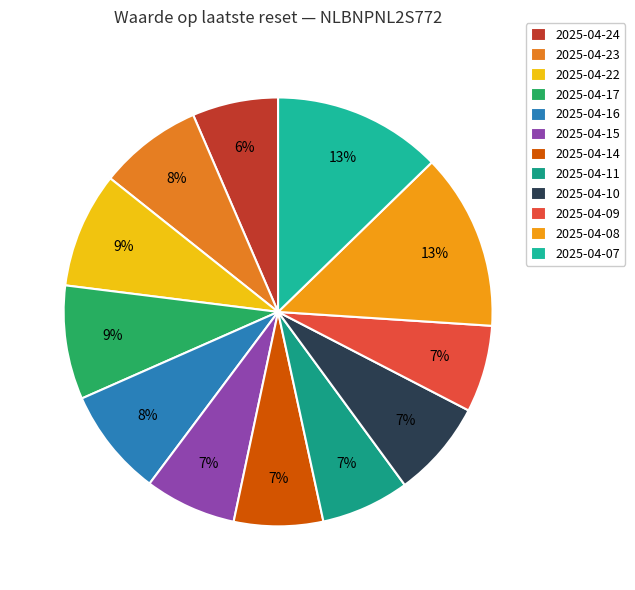

To the nearest percent, what percentage of the pie is 2025-04-14?

7%